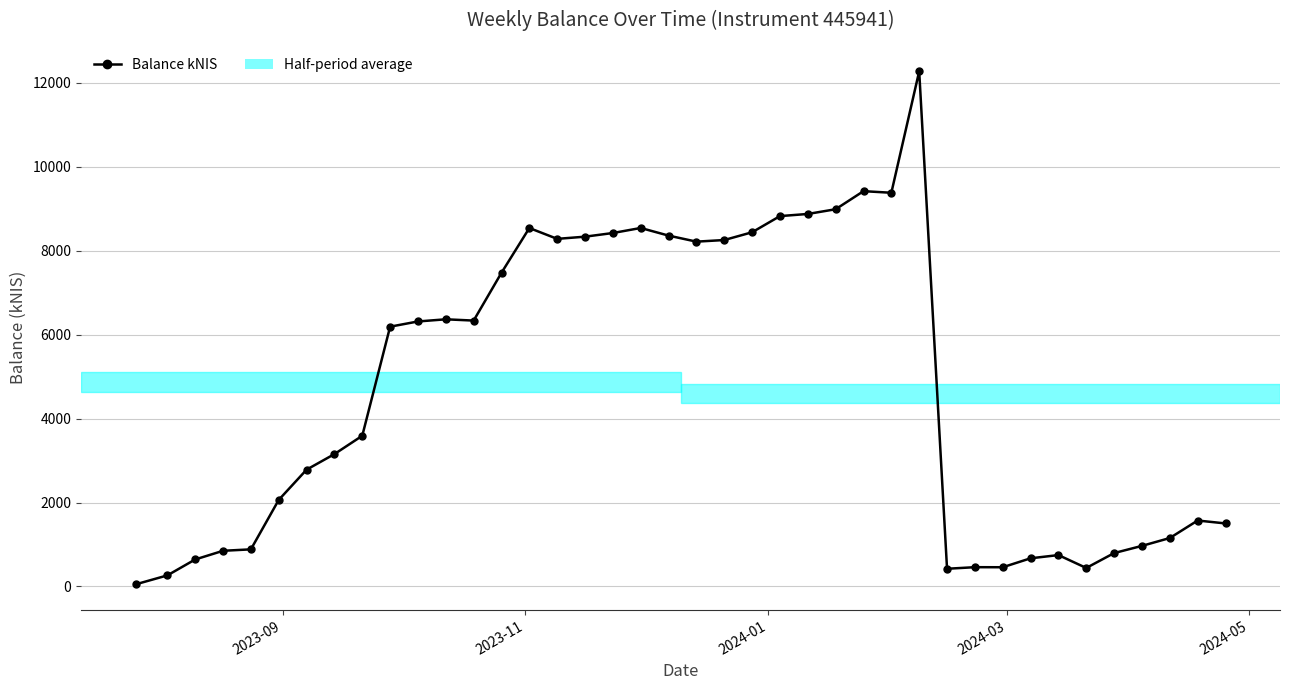

What is the value of the 14th point from the left?

7477.3